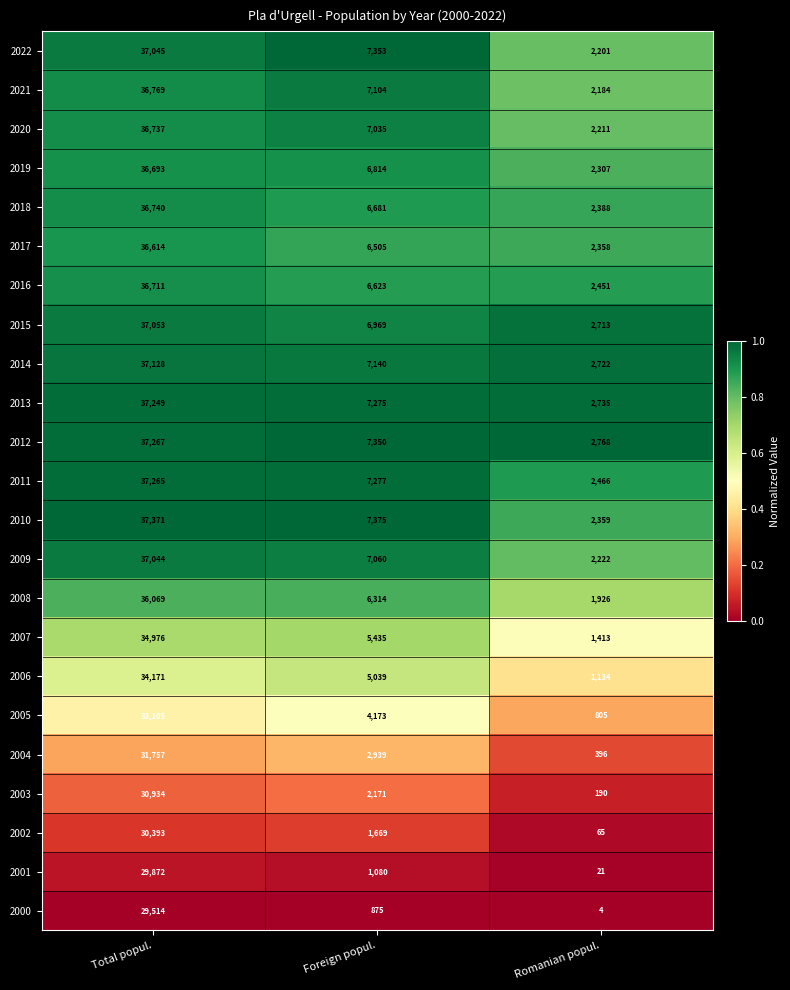

Which series has the largest range (max minus min)?

2010